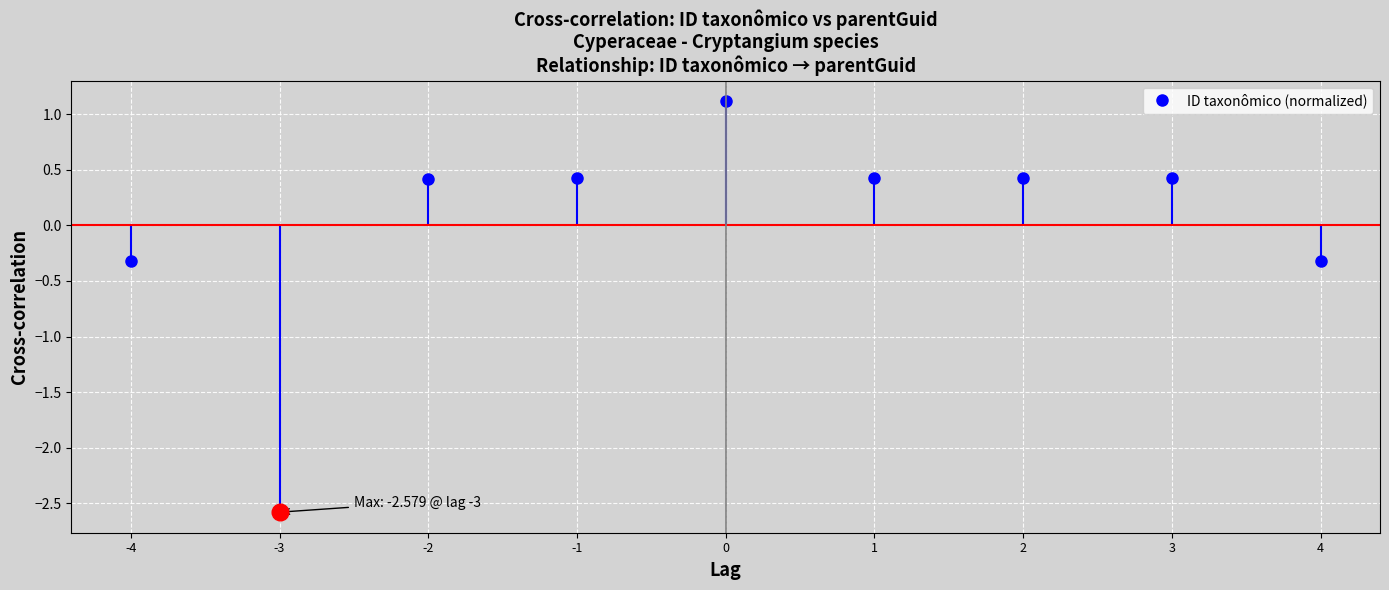

What is the value of the 5th point from the left?

1.1